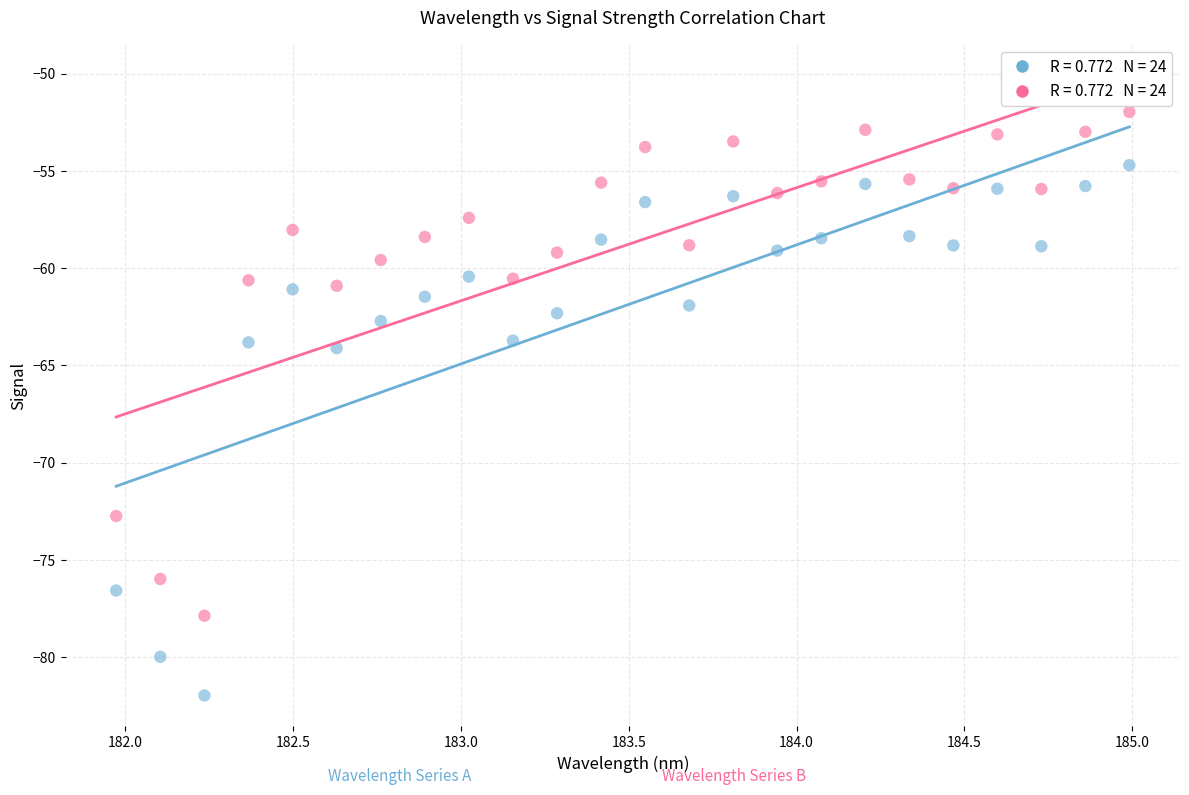

Across all data points, what is the range of X values (max minus min)?

3.0